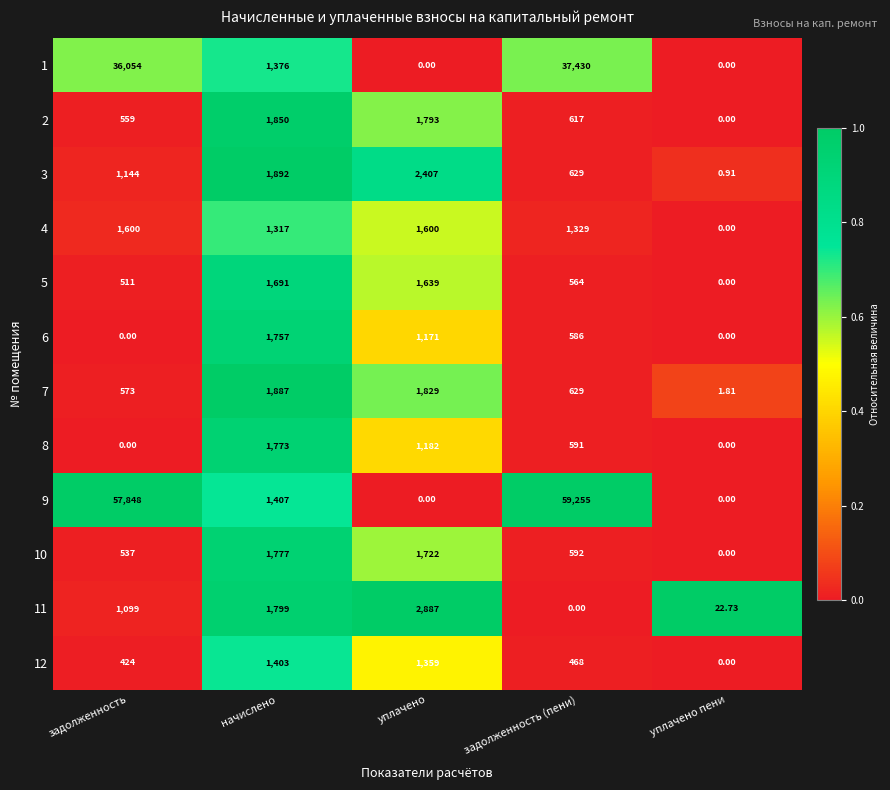

At which category is the sum across all series the highest?

задолженность (пени)